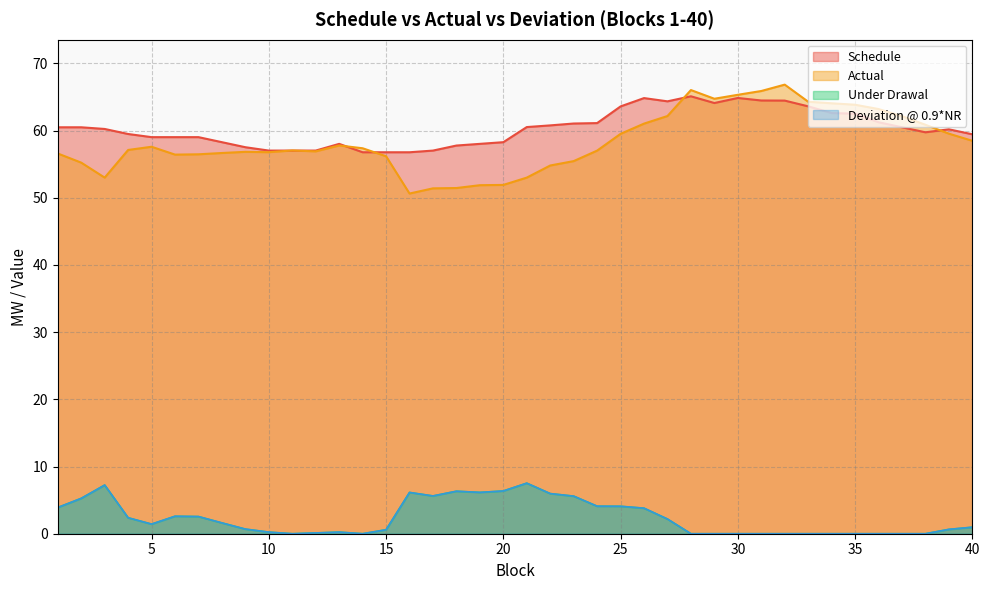

Where does the Deviation @ 0.9*NR series first go above 1?

1